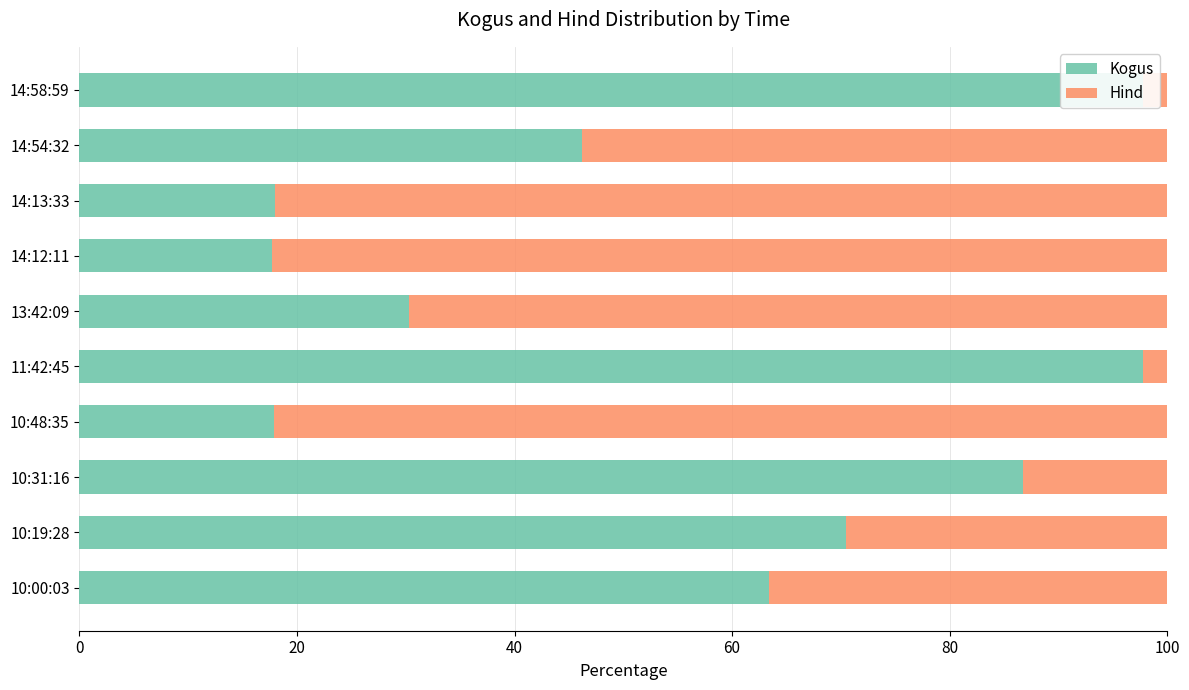

What is the average value of the Kogus series?

54.6